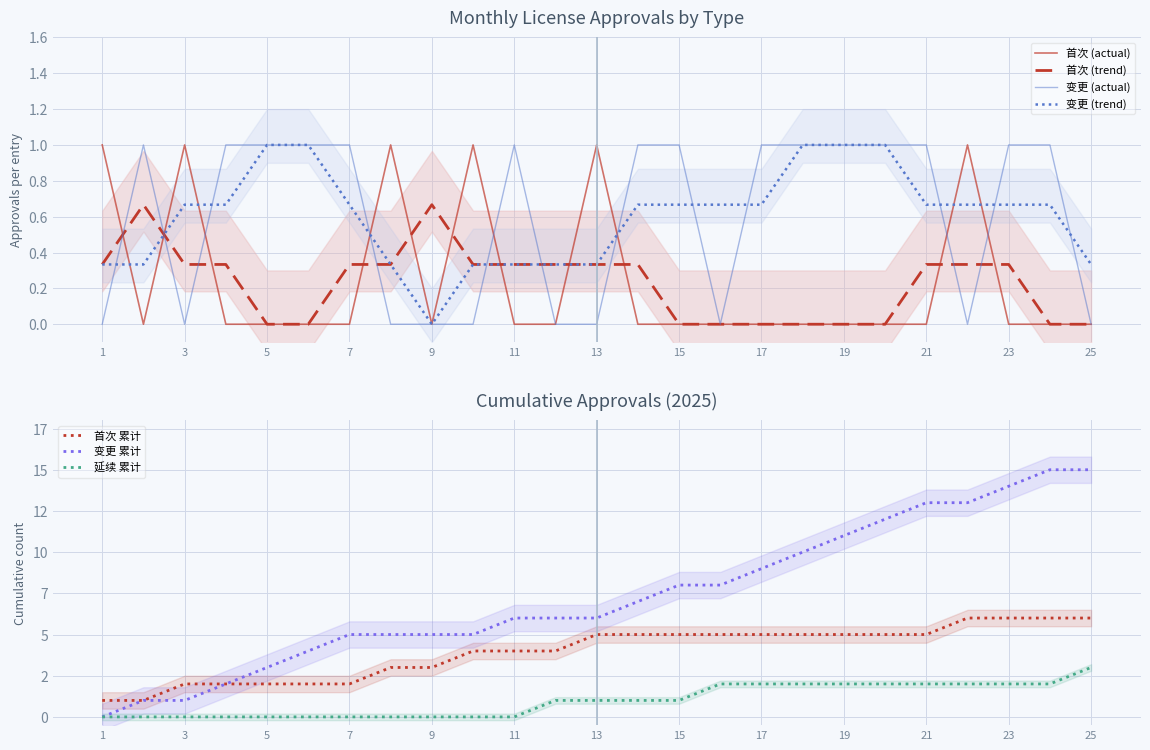

At which label is 变更 closest to 0?

1